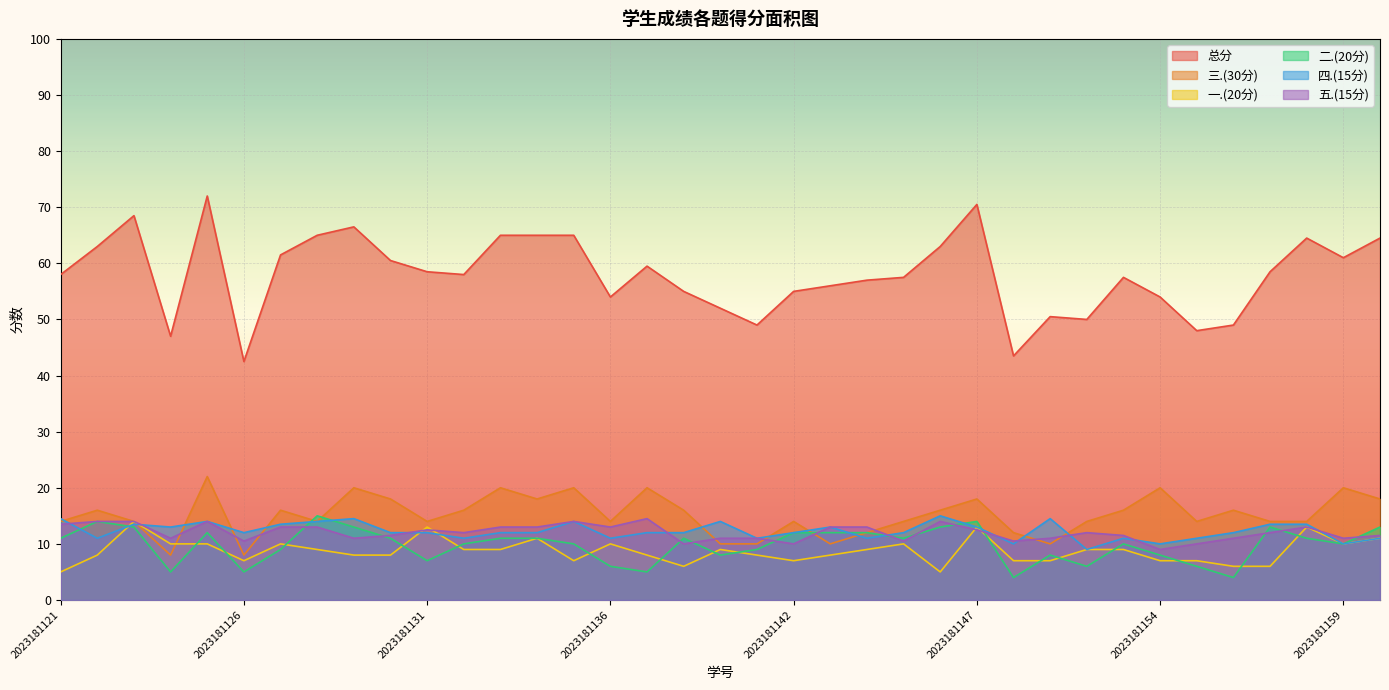

Which series ends up on top after the final intersection of 四.(15分) and 五.(15分)?

五.(15分)